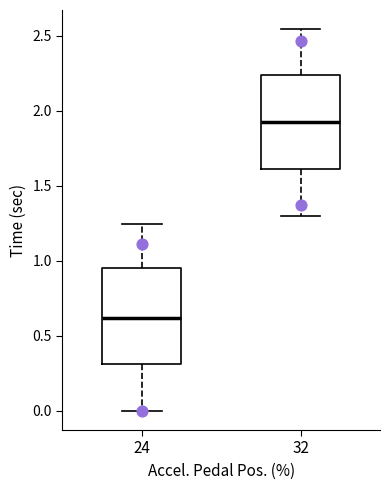

Where is the lower edge of the box at x = 24 on the y-axis? The values are not printed on the chart, so give them approximately, as read against the axis.

0.30